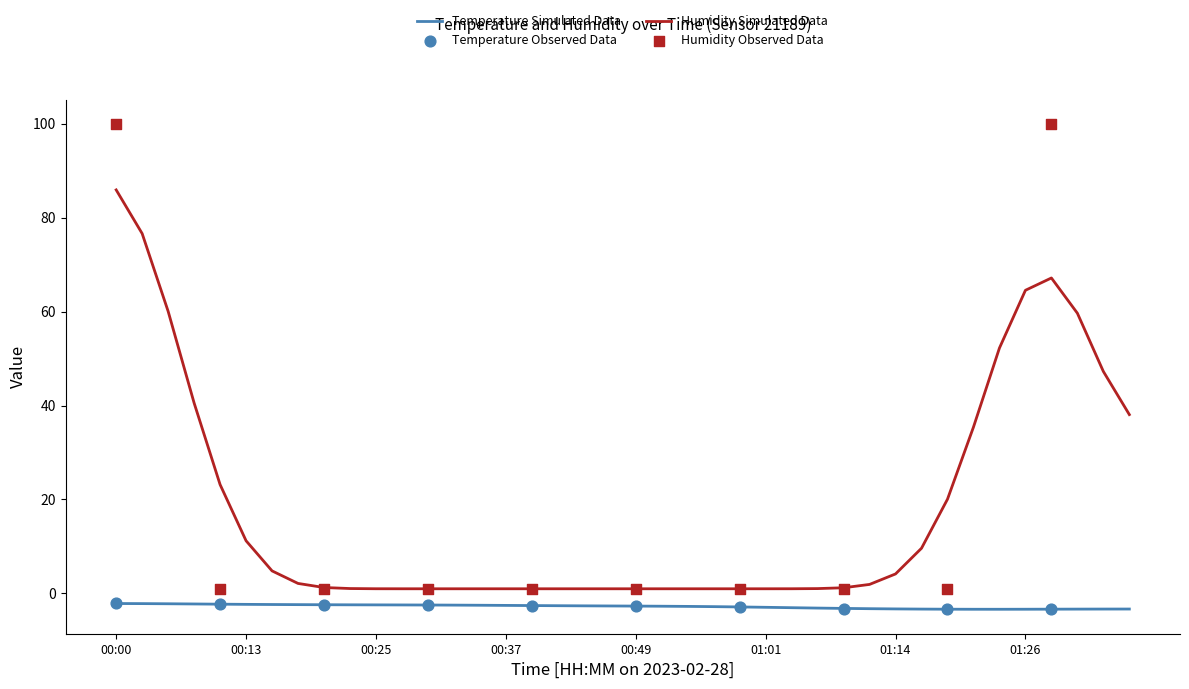

What is the change in value from 00:40 to 00:52?

-0.1